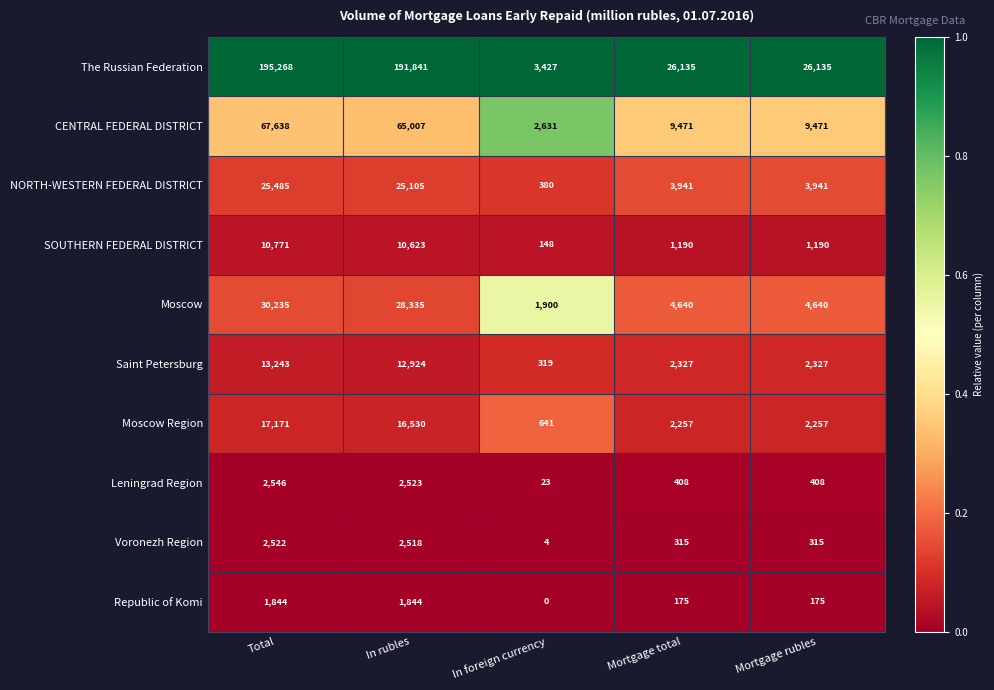

Rank the series by their maximum value, from highest to lowest.

The Russian Federation, CENTRAL FEDERAL DISTRICT, Moscow, NORTH-WESTERN FEDERAL DISTRICT, Moscow Region, Saint Petersburg, SOUTHERN FEDERAL DISTRICT, Leningrad Region, Voronezh Region, Republic of Komi